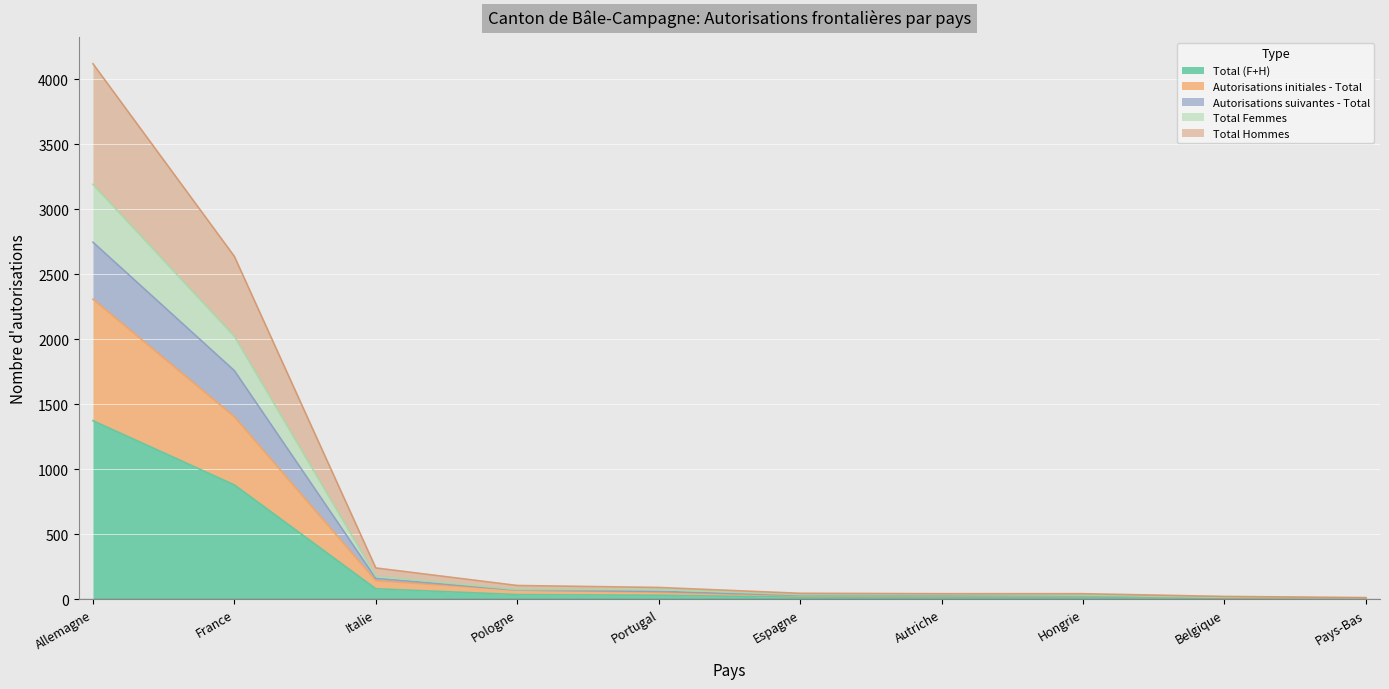

What are all the series names shown in the legend?

Total (F+H), Autorisations initiales - Total, Autorisations suivantes - Total, Total Femmes, Total Hommes